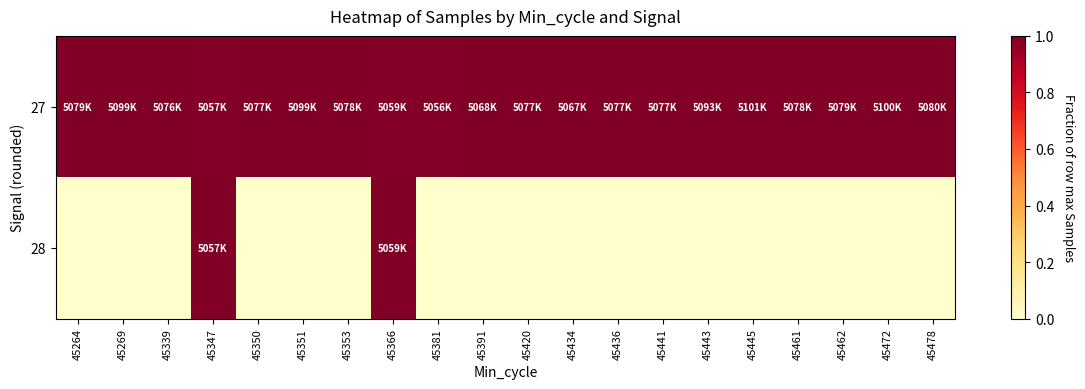

Which has a higher value, 45269 or 45353?

45269